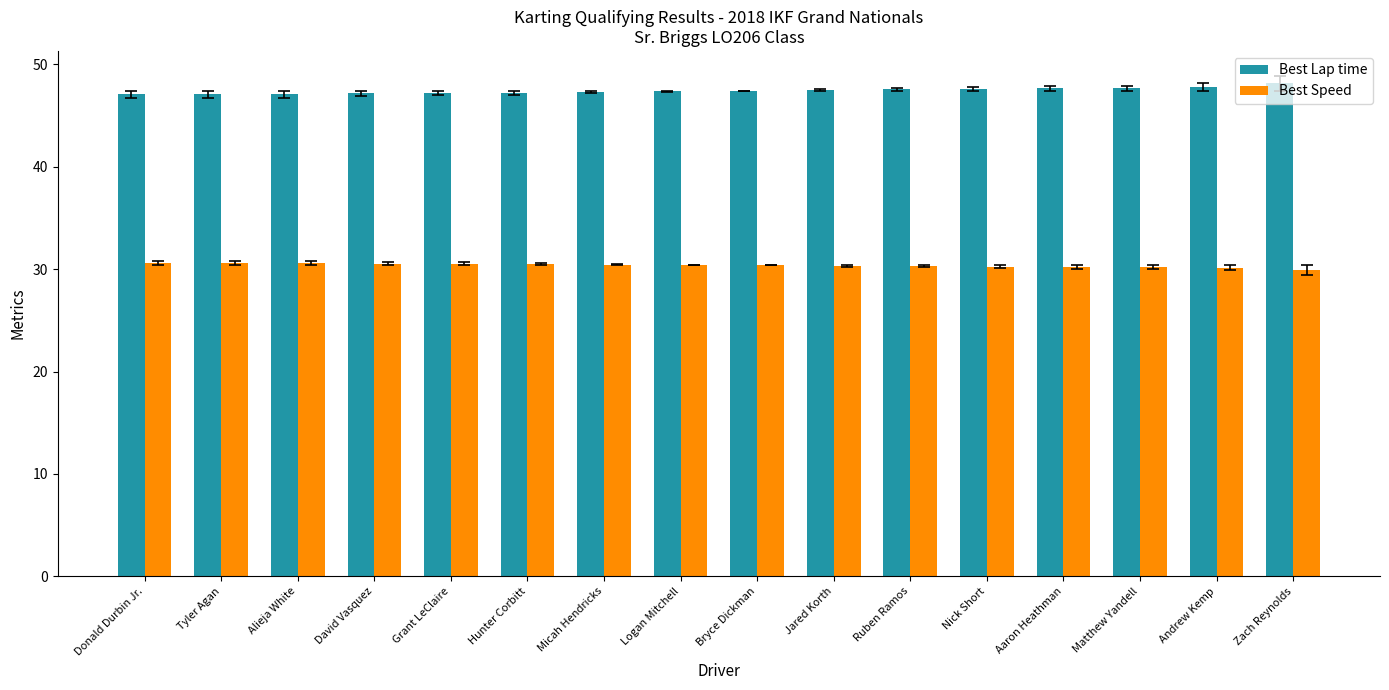

What is the total value across all series at Hunter Corbitt?

77.7